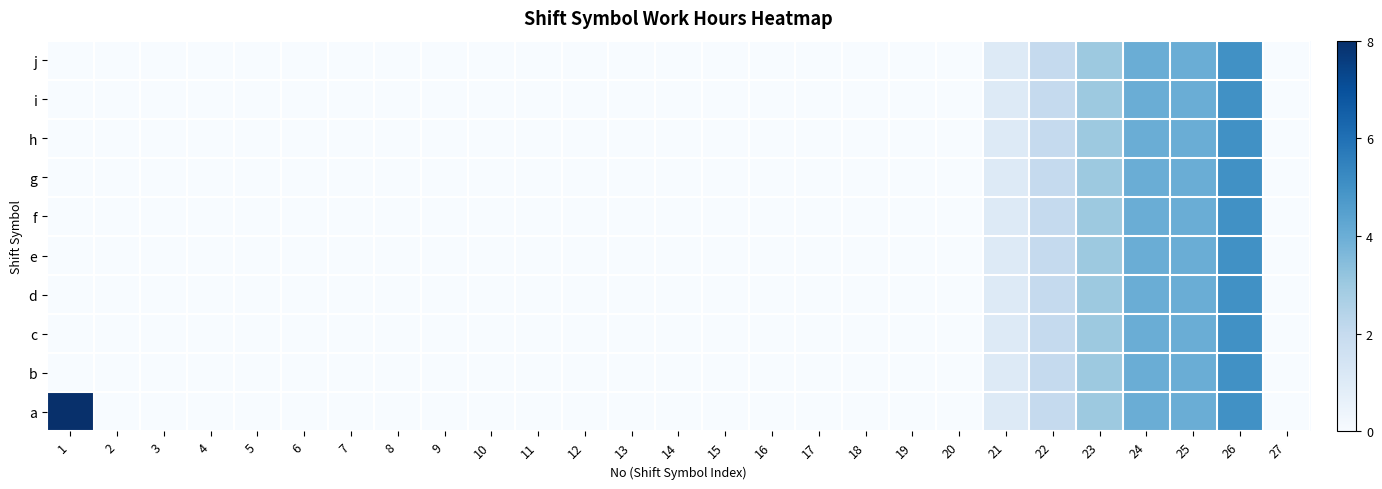

How many distinct data groups are displayed?

10